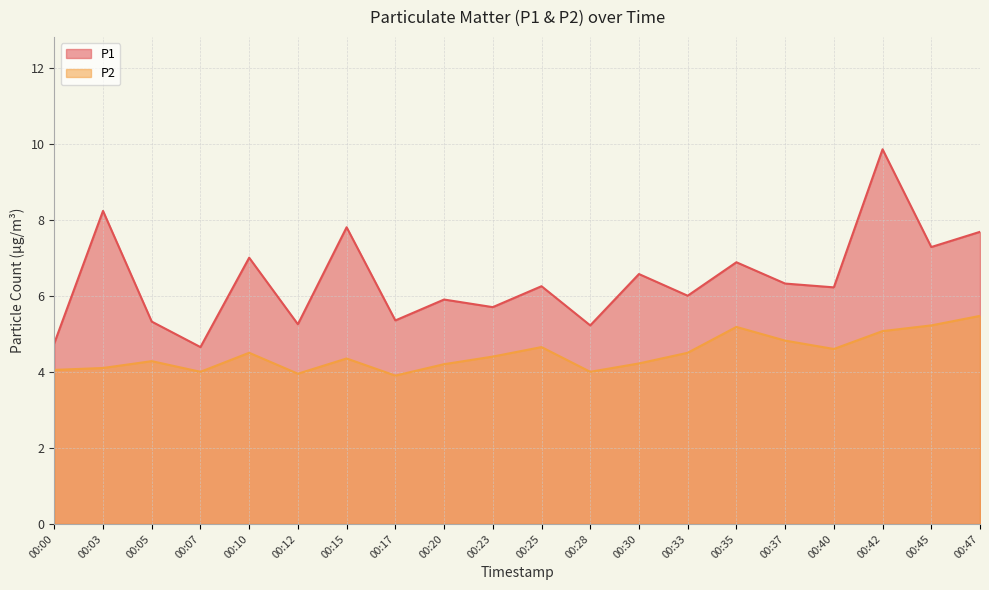

What is the sum of the P1 values at 00:15 and 00:33?

13.8